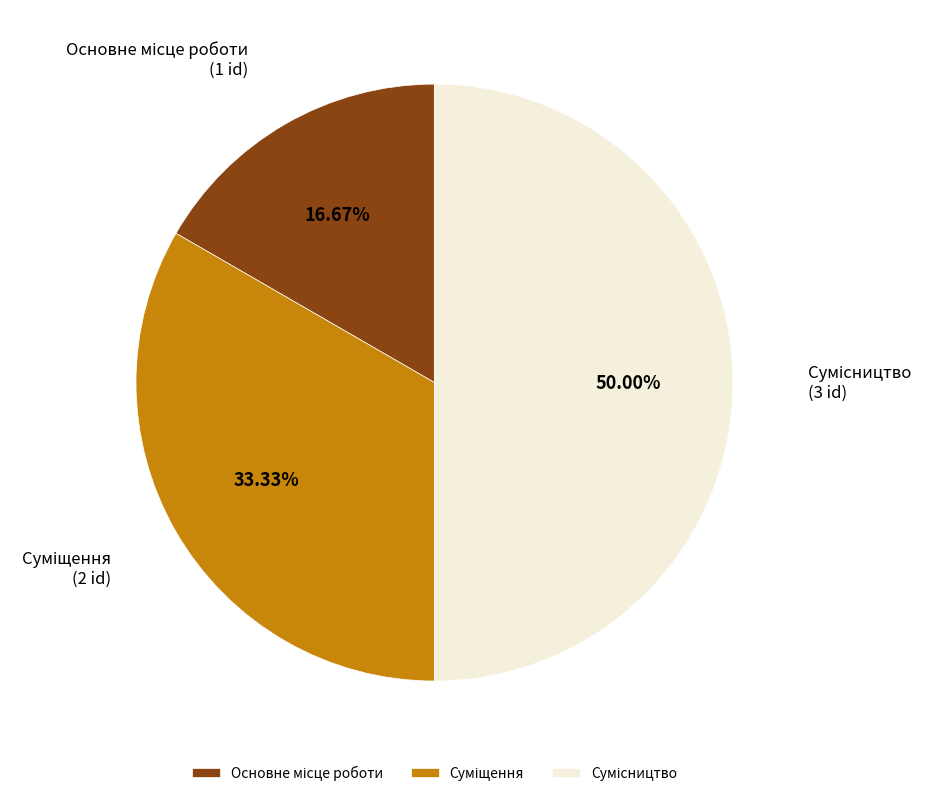

What is the change in value from Основне місце роботи to Сумісництво?

+2